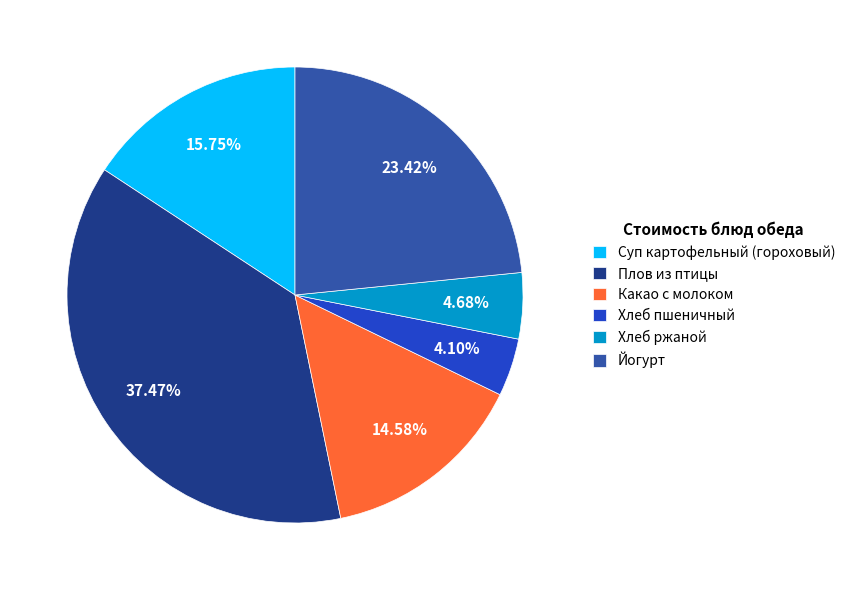

To the nearest percent, what portion does Йогурт represent?

23%